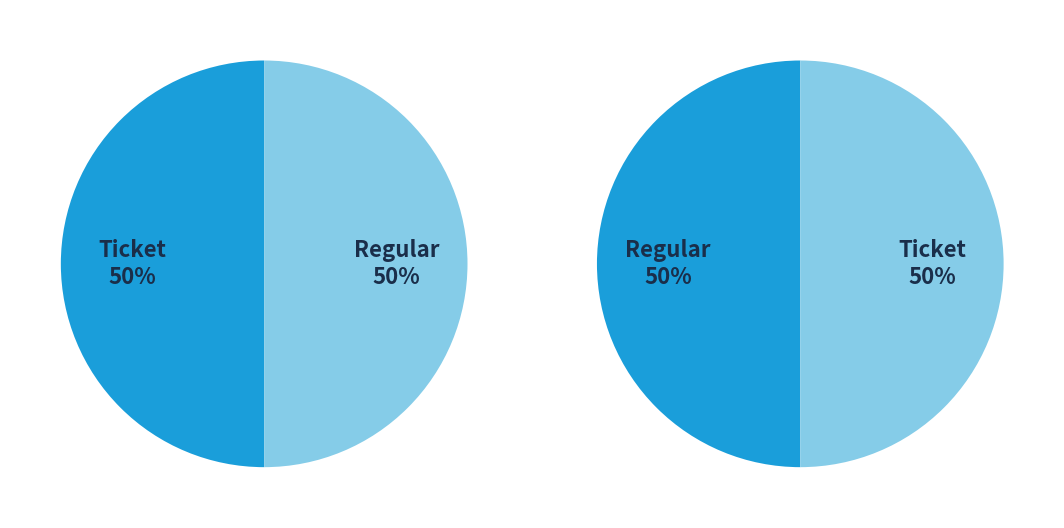

Rank the categories by value from highest to lowest.

Regular, Ticket